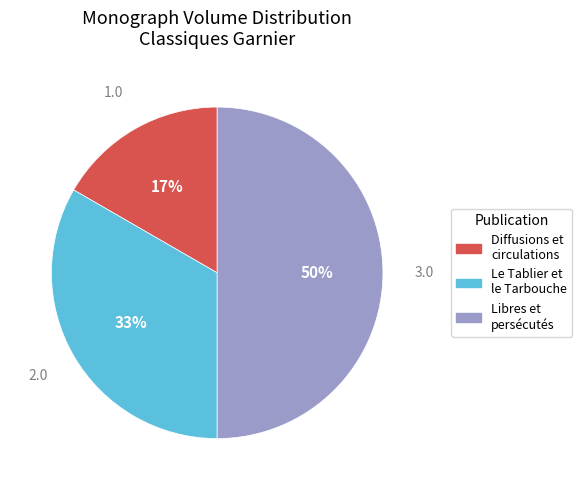

To the nearest percent, what is the difference between the largest and smallest slice percentages?

33%